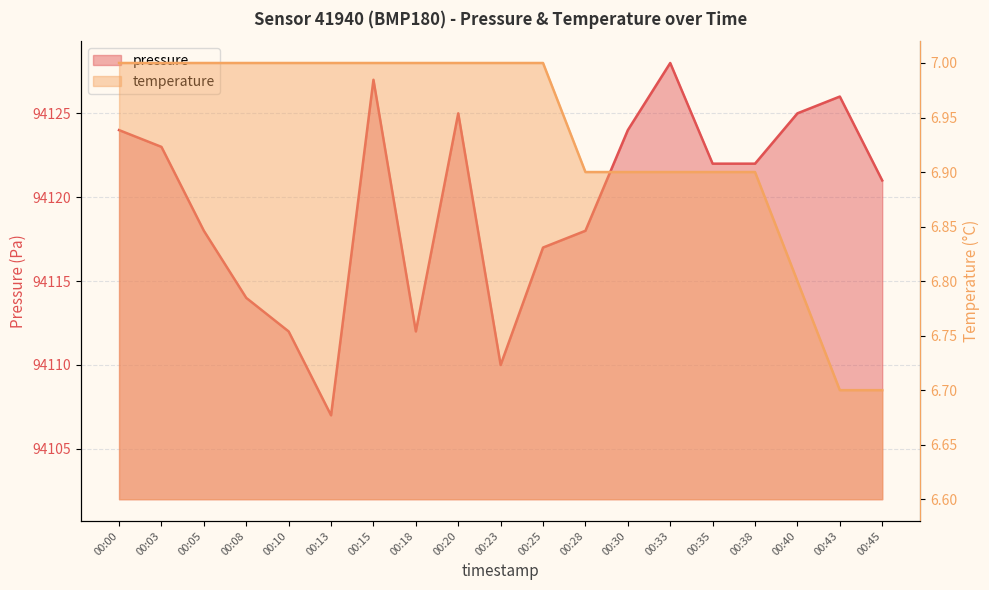

What is the sum of all pressure values?

1788275.0